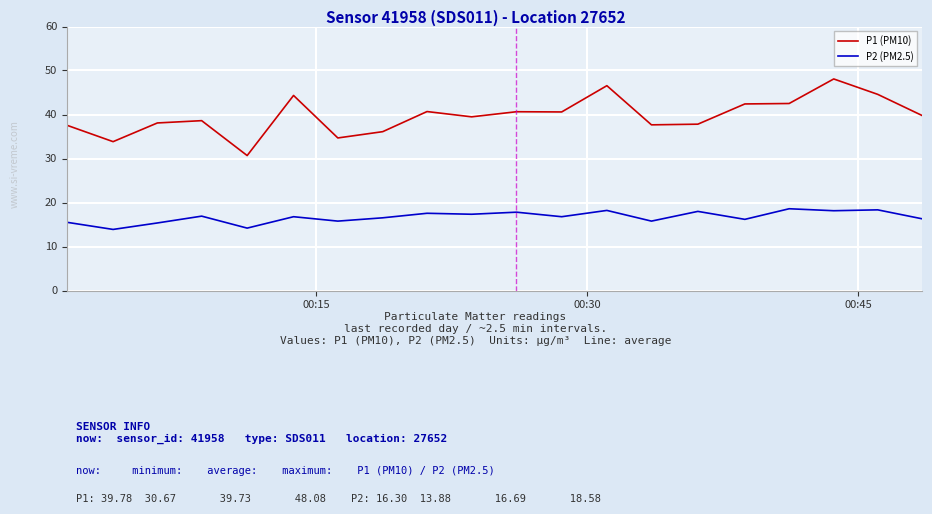

Which series has the largest range (max minus min)?

P1 (PM10)